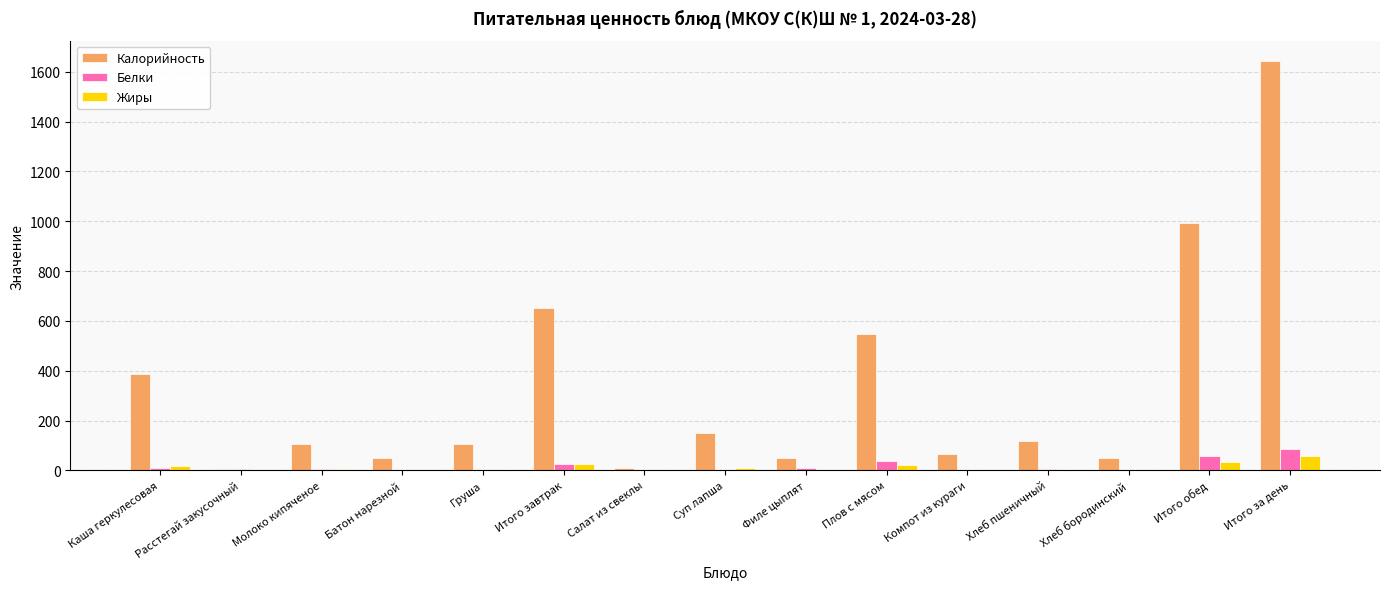

At which category does the chart reach its peak across all series?

Итого за день